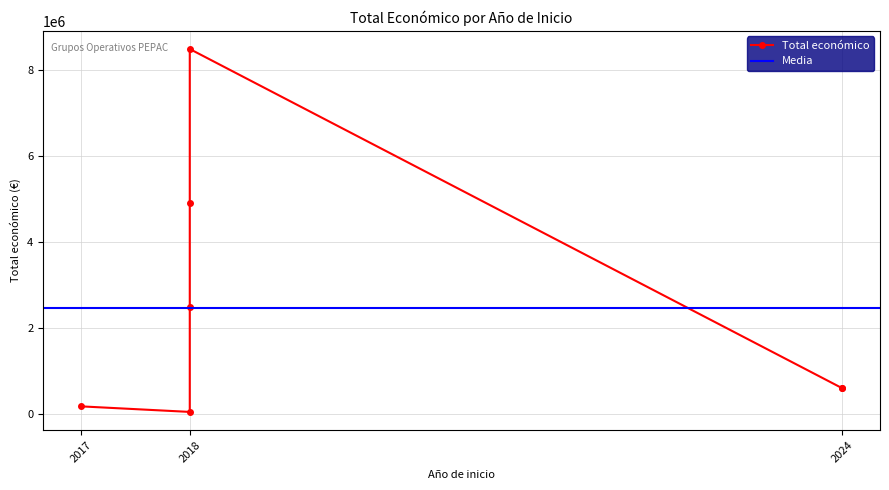

How many data points does each series have?

7